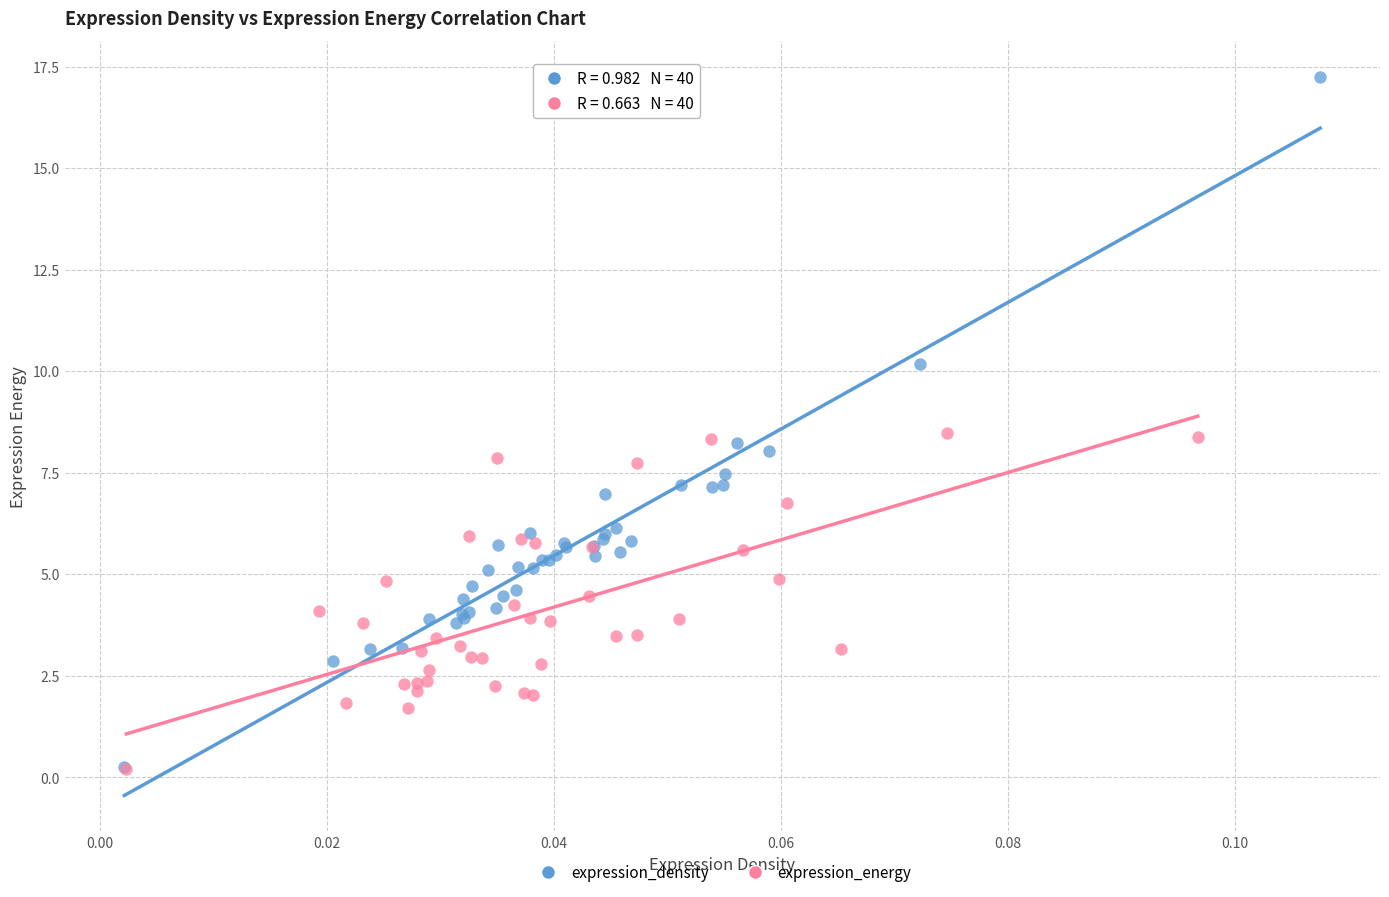

Which series contains the highest Y value?

expression_density